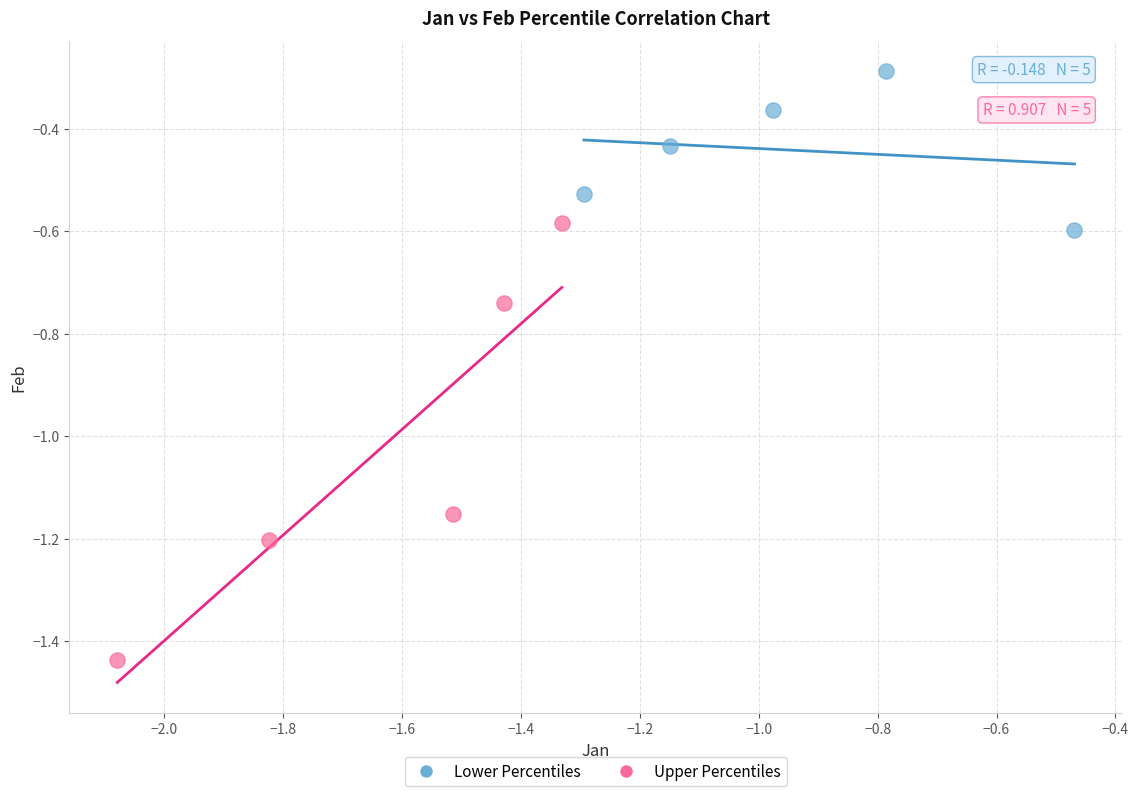

Which series has the widest spread of Y values?

Upper Percentiles